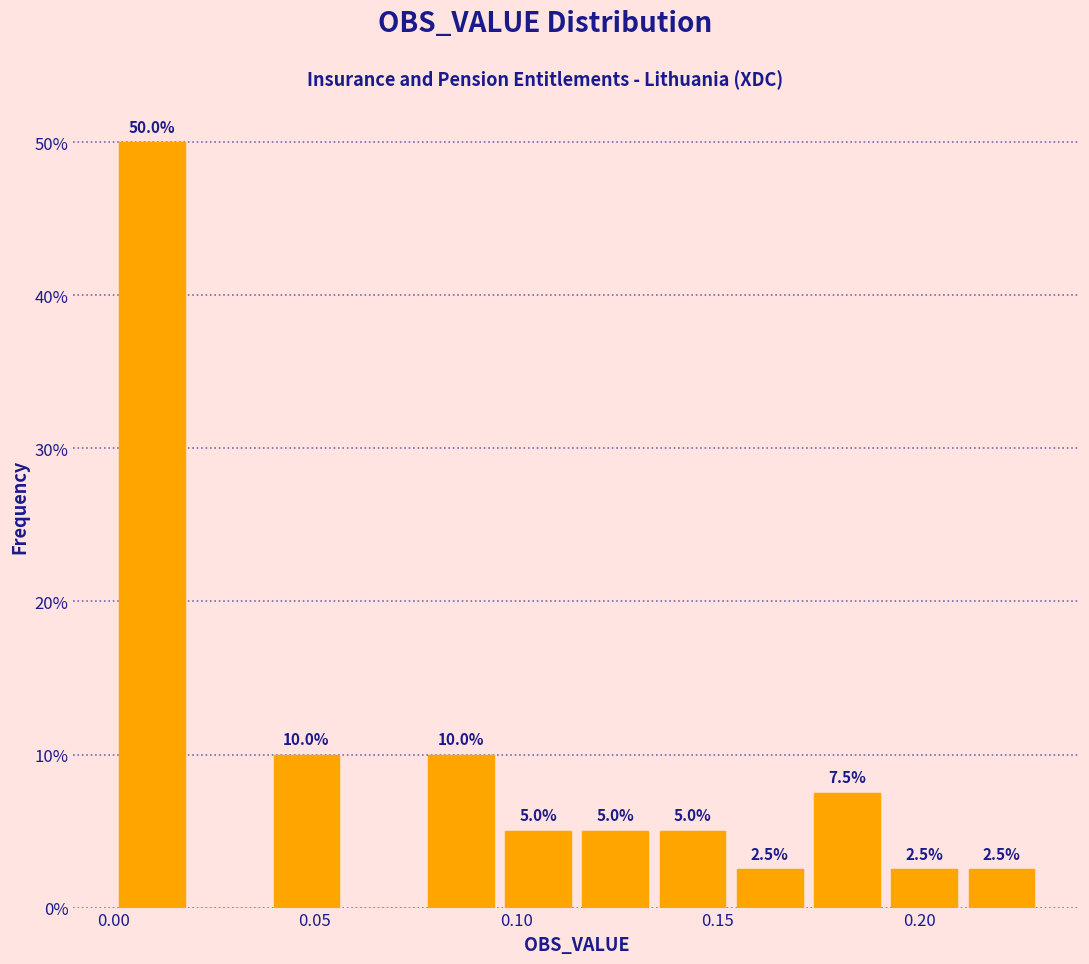

Around what value on the x-axis is the tallest bar? Give the approximate position of its centre, as read against the axis.

0.010